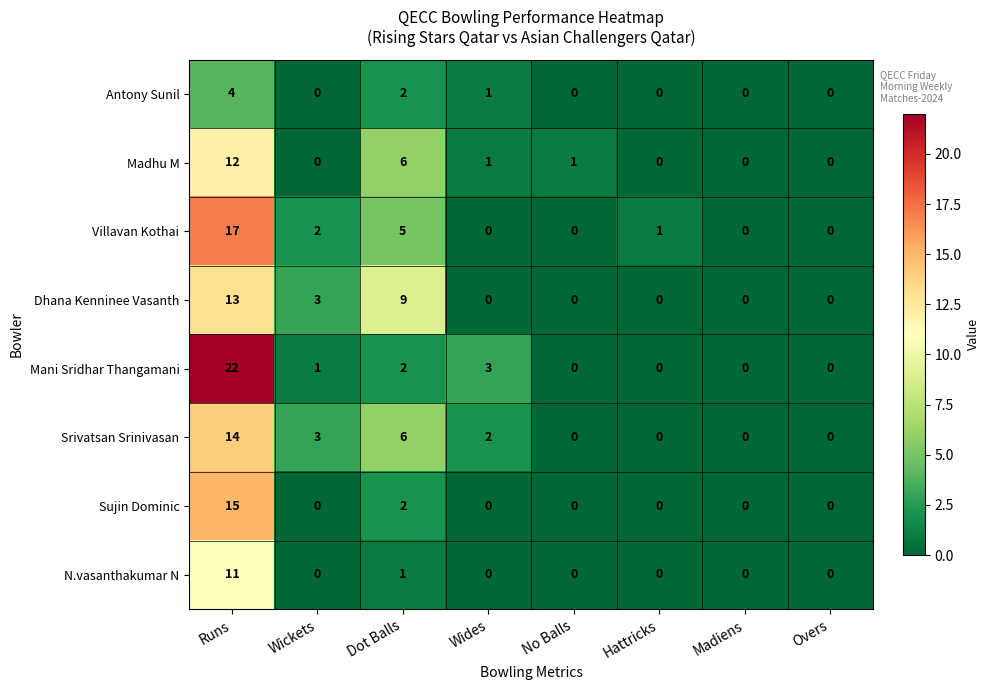

Which series has the largest range (max minus min)?

Mani Sridhar Thangamani